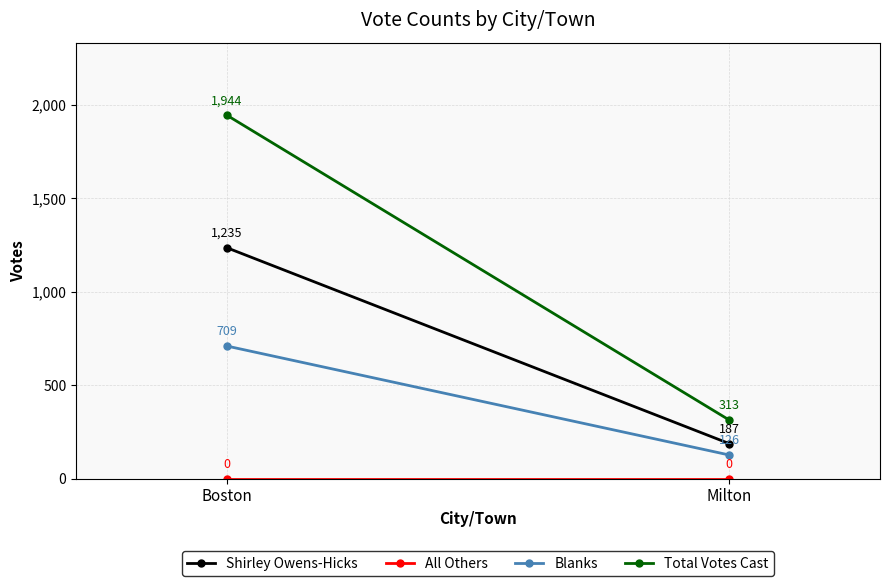

What is the label of the 2nd point from the left?

Milton